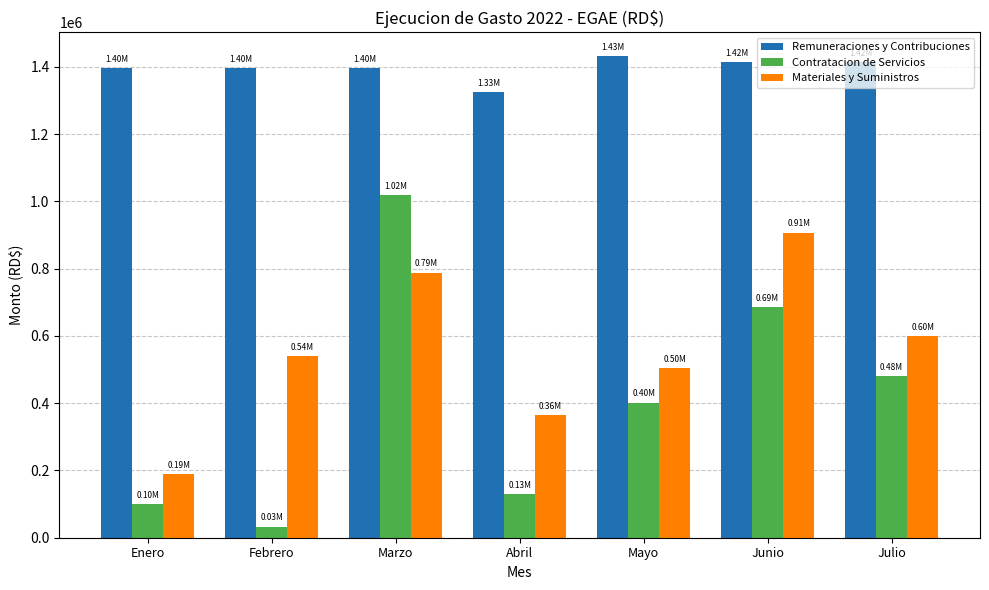

At Julio, list the series in order from largest to smallest.

Remuneraciones y Contribuciones, Materiales y Suministros, Contratacion de Servicios